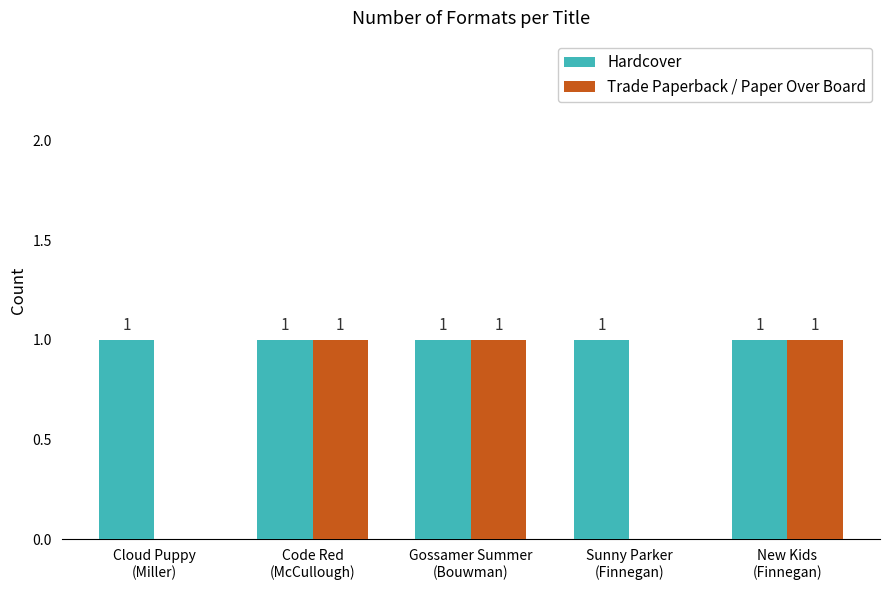

What is the sum of all Trade Paperback / Paper Over Board values?

3